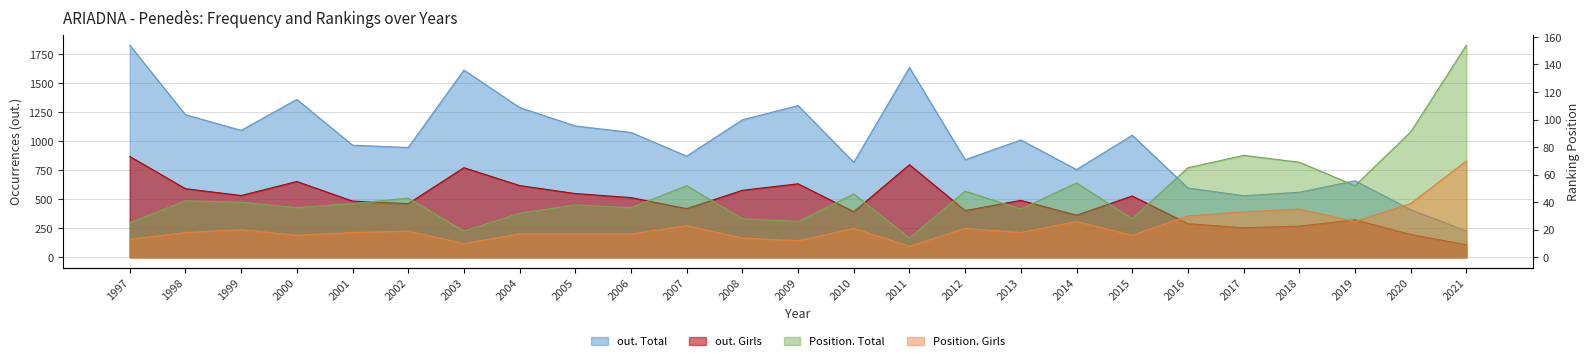

What is the total value across all series at 2018?

934